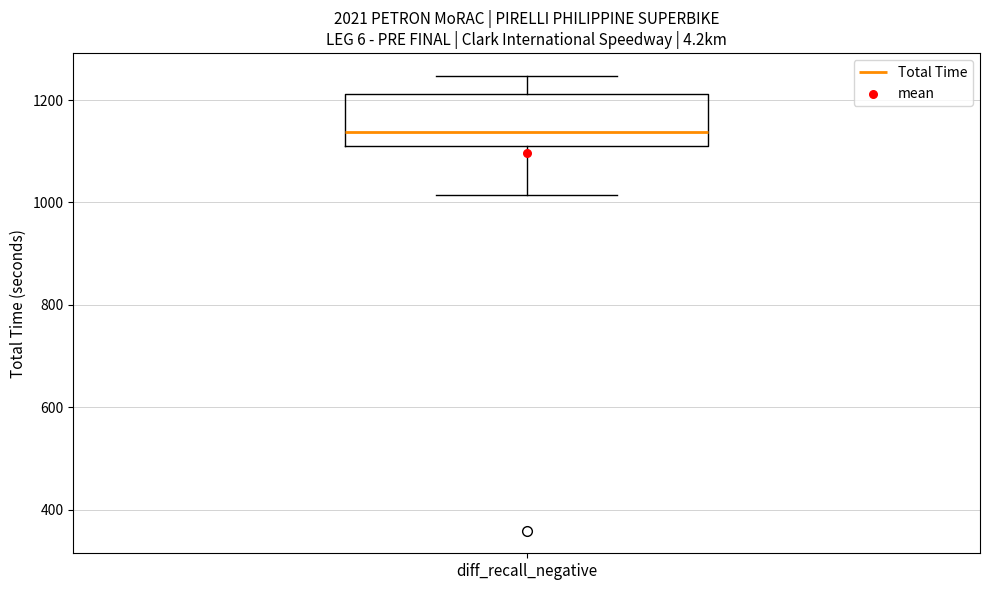

Read this box plot against the y-axis: the position of the median line, the range covered by the box, and the ends of both whiskers. The values are not printed on the chart, so give them approximately, as read against the axis.

median 1140, box 1120 to 1220, whiskers 1020 to 1240